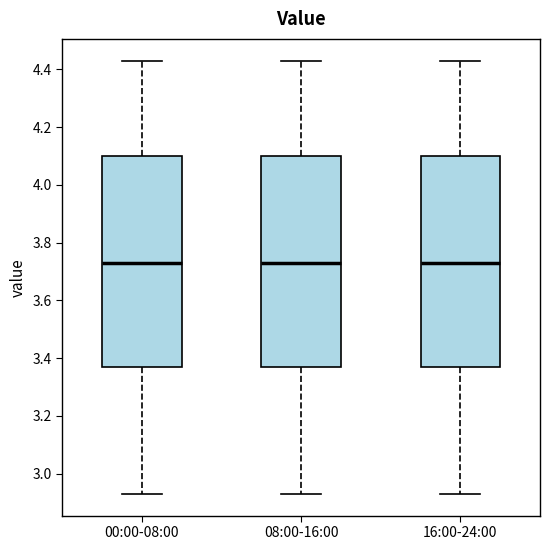

Reading left to right, read every box against the y-axis: the position of its median line, the range the box covers, and the ends of its whiskers. The values are not printed on the chart, so give them approximately, as read against the axis.

00:00-08:00: median 3.74, box 3.38 to 4.10, whiskers 2.94 to 4.44
08:00-16:00: median 3.74, box 3.38 to 4.10, whiskers 2.94 to 4.44
16:00-24:00: median 3.74, box 3.38 to 4.10, whiskers 2.94 to 4.44